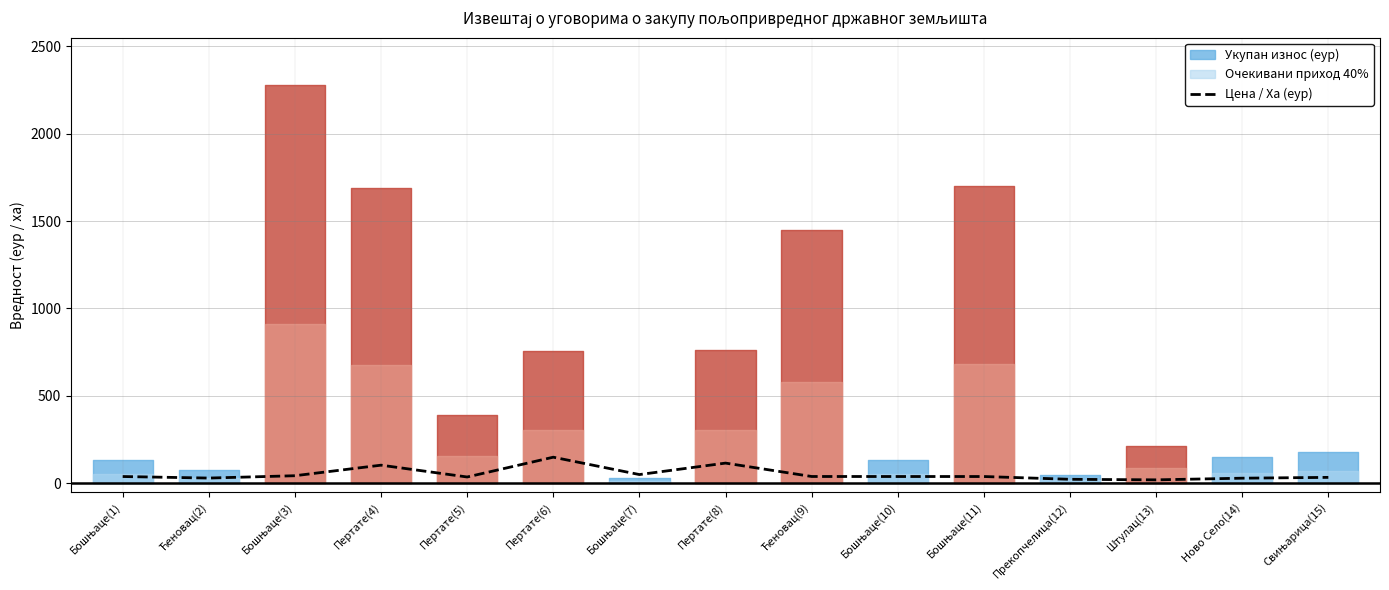

What is the label of the 6th point from the left?

Пертате(6)